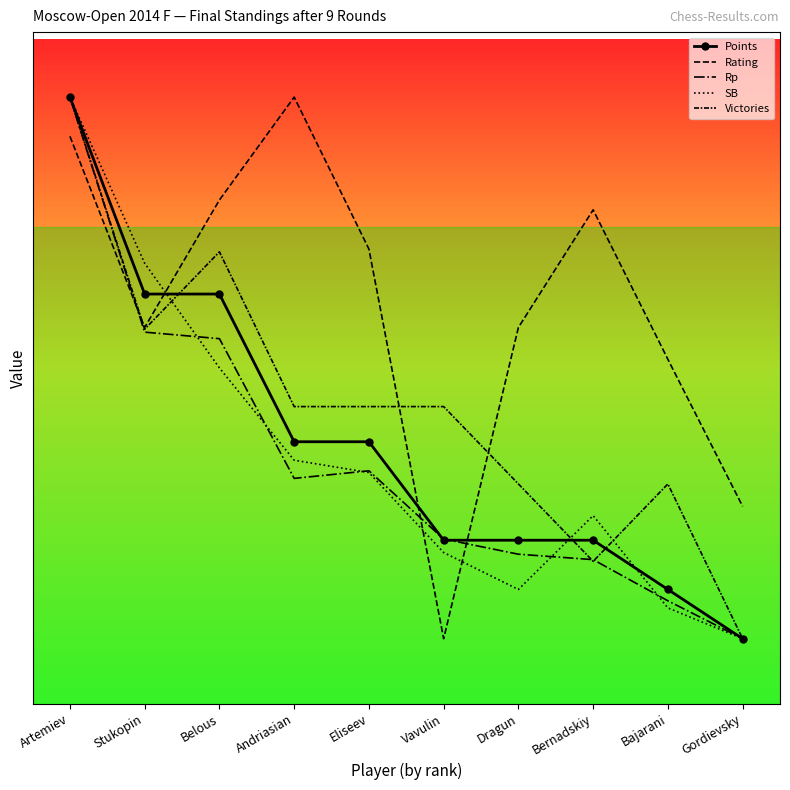

Reading left to right, extract all data points from this chart.

Points: Artemiev=2800.0	Stukopin=1890.9	Belous=1890.9	Andriasian=1209.1	Eliseev=1209.1	Vavulin=754.5	Dragun=754.5	Bernadskiy=754.5	Bajarani=527.3	Gordievsky=300.0
Rating: Artemiev=2619.0	Stukopin=1736.7	Belous=2324.9	Andriasian=2800.0	Eliseev=2098.6	Vavulin=300.0	Dragun=1736.7	Bernadskiy=2279.6	Bajarani=1589.6	Gordievsky=910.9
Rp: Artemiev=2800.0	Stukopin=1715.0	Belous=1685.0	Andriasian=1040.0	Eliseev=1075.0	Vavulin=760.0	Dragun=690.0	Bernadskiy=665.0	Bajarani=475.0	Gordievsky=300.0
SB: Artemiev=2800.0	Stukopin=2033.0	Belous=1550.0	Andriasian=1123.9	Eliseev=1067.0	Vavulin=697.7	Dragun=527.3	Bernadskiy=868.2	Bajarani=442.0	Gordievsky=300.0
Victories: Artemiev=2800.0	Stukopin=1728.6	Belous=2085.7	Andriasian=1371.4	Eliseev=1371.4	Vavulin=1371.4	Dragun=1014.3	Bernadskiy=657.1	Bajarani=1014.3	Gordievsky=300.0